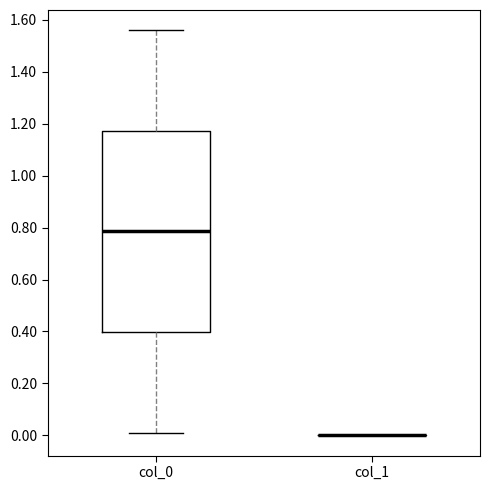

Reading left to right, transcribe this box plot: for each box, give where its median line is, the range the box spans, and where its two whiskers end, as read against the y-axis. The values are not printed on the chart, so give them approximately, as read against the axis.

col_0: median 0.78, box 0.40 to 1.18, whiskers 0.02 to 1.56
col_1: box collapsed to a line at 0.00, whiskers 0.00 to 0.00